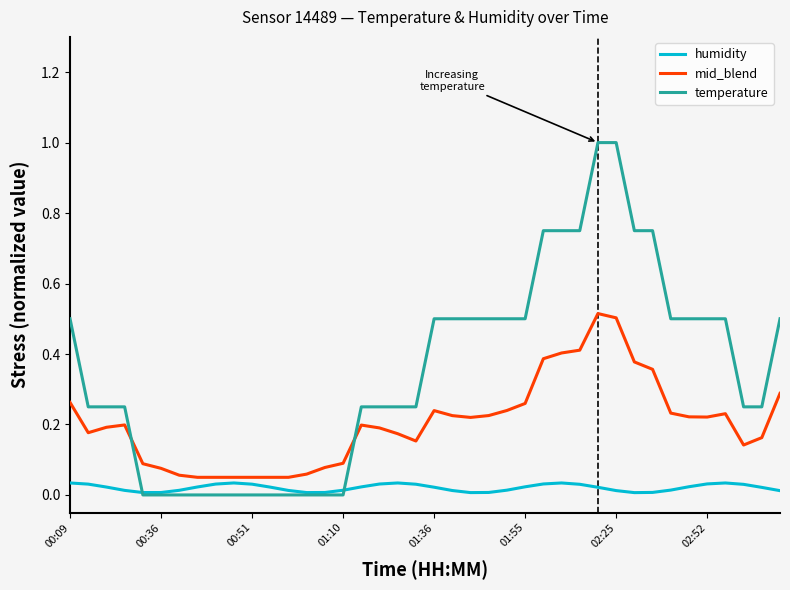

In mid_blend, how many points are higher than both neighbors (excluding endpoints)?

5